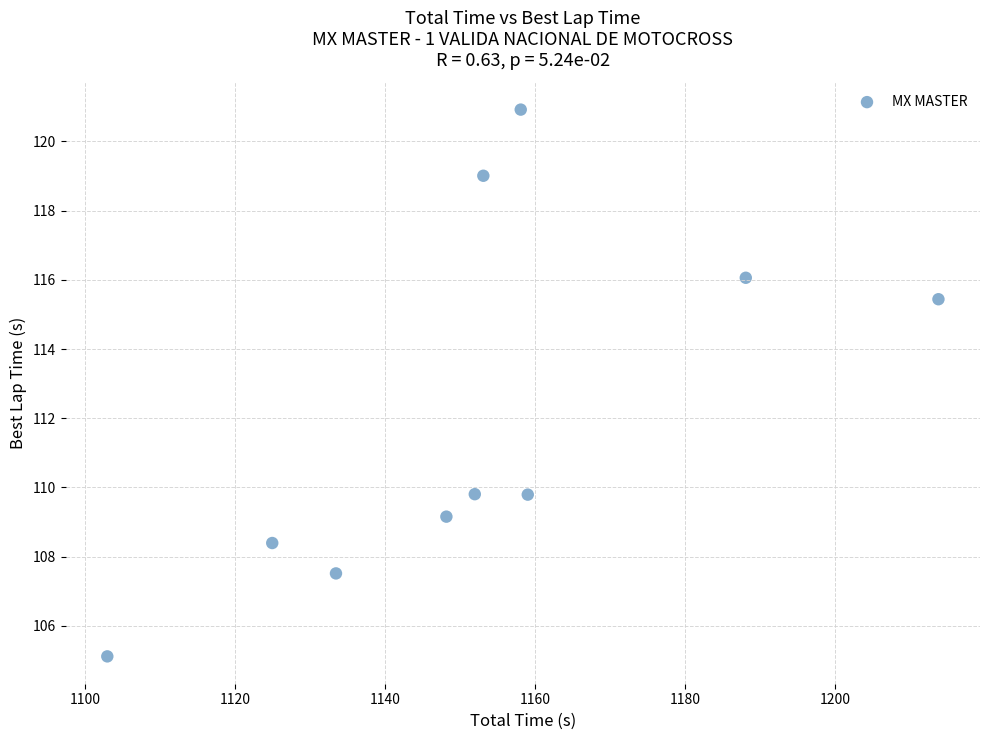

What Y value in the scatter plot is closest to 113?

115.4